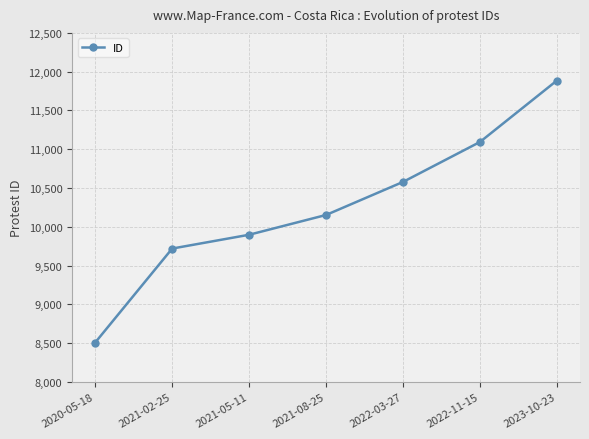

What is the change in value from 2021-08-25 to 2022-11-15?

+941